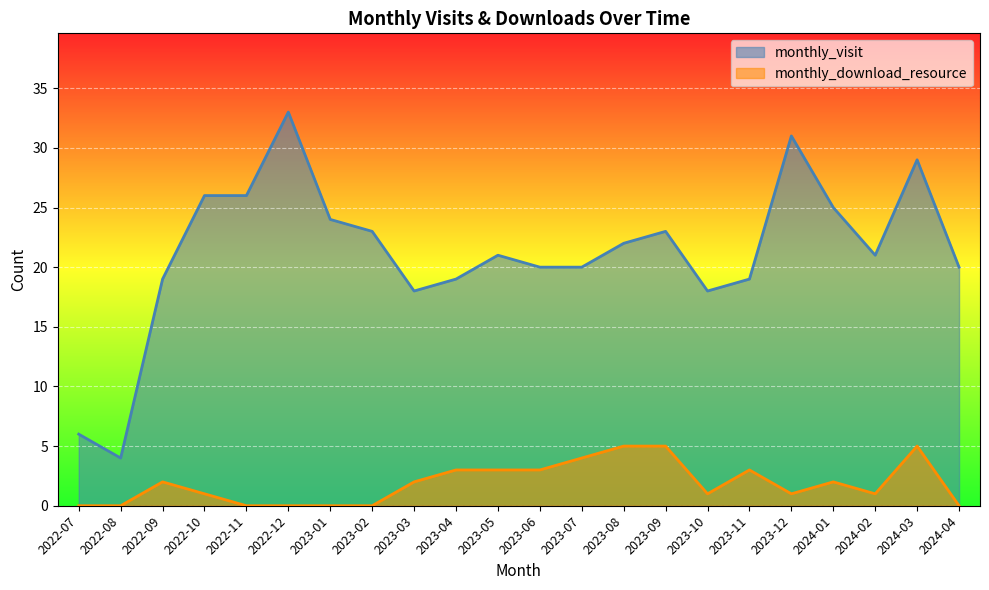

List the series in order of their peak value, lowest first.

monthly_download_resource, monthly_visit